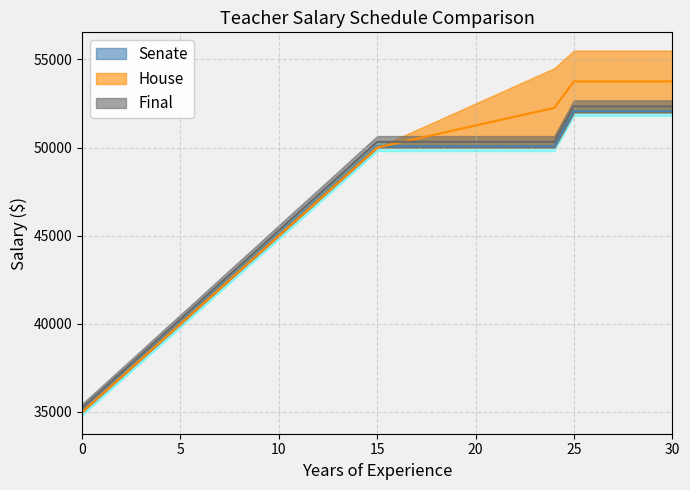

What is the highest value of the Senate Proposed series?

52065